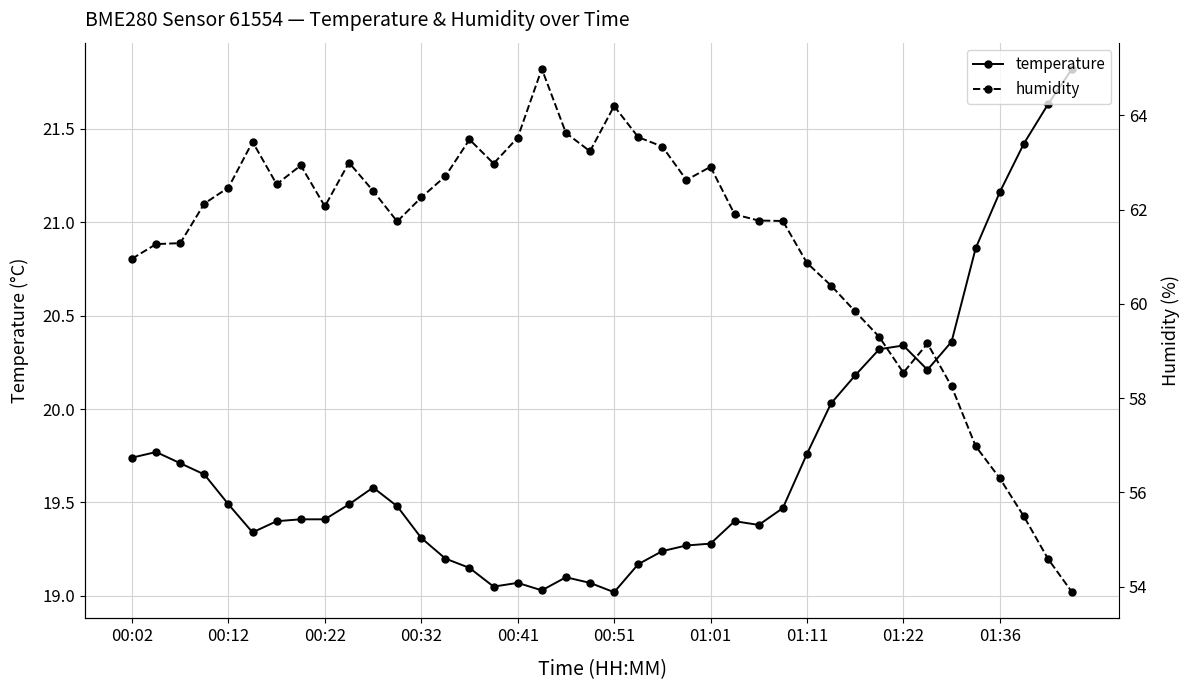

True or false: humidity and temperature cross at least once.

False